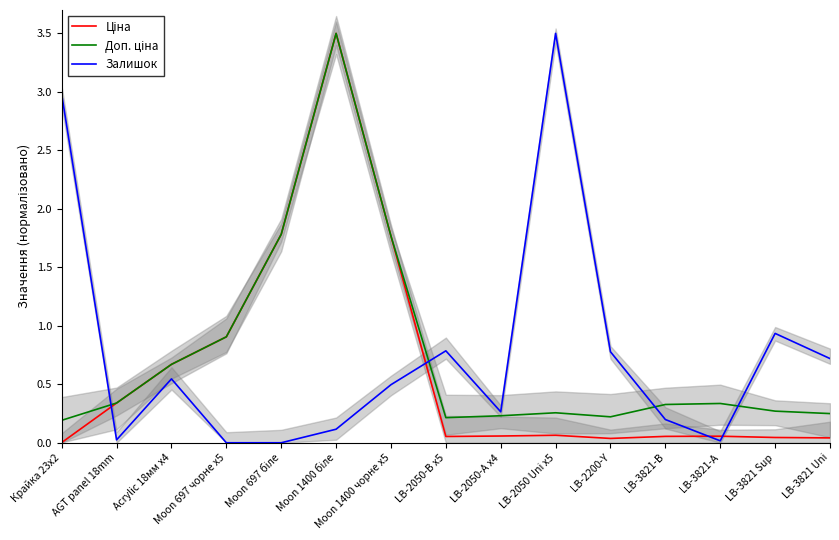

At which category does the chart reach its minimum across all series?

Moon 697 чорне x5